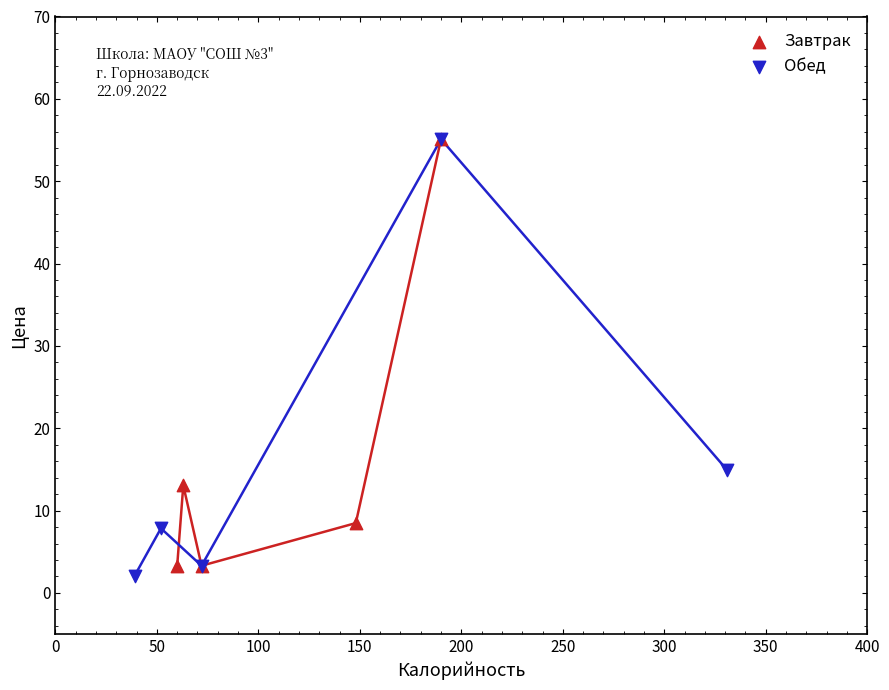

What are all the series names shown in the legend?

Завтрак, Обед